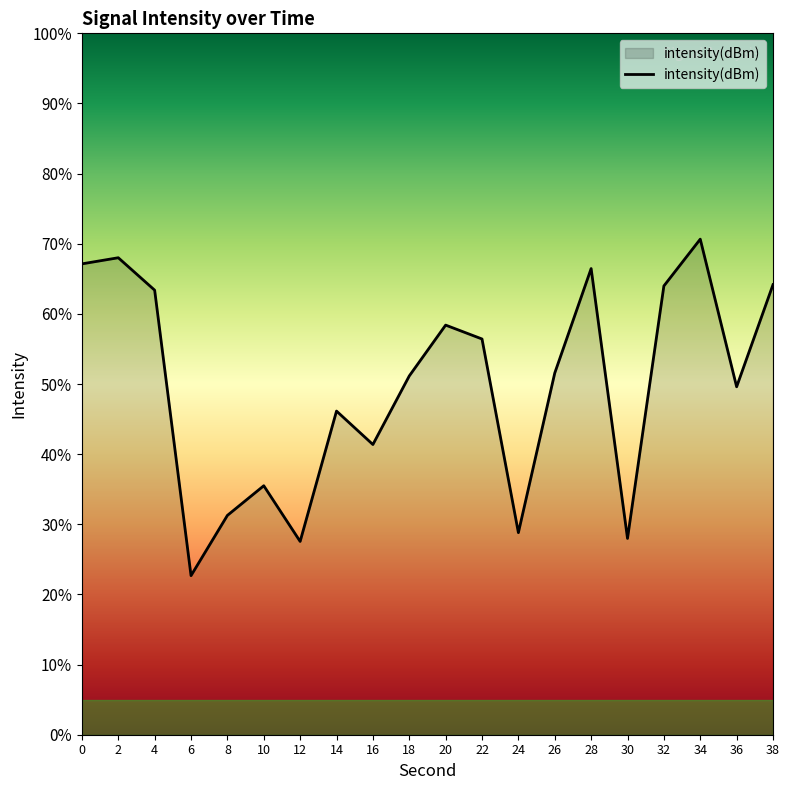

What is the value of the 13th point from the left?

-143.5